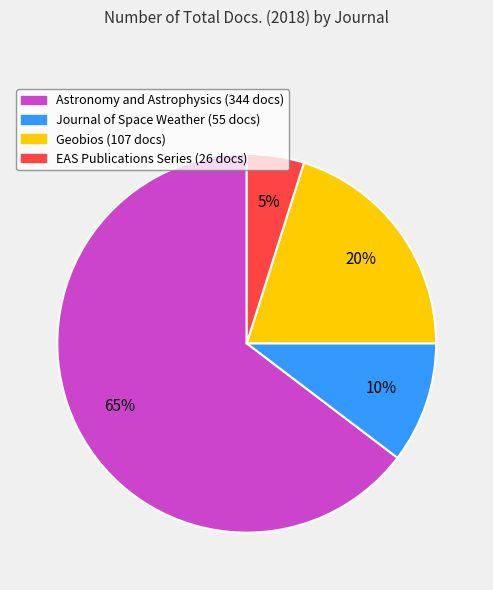

Which category has the biggest portion of the pie?

Astronomy and Astrophysics